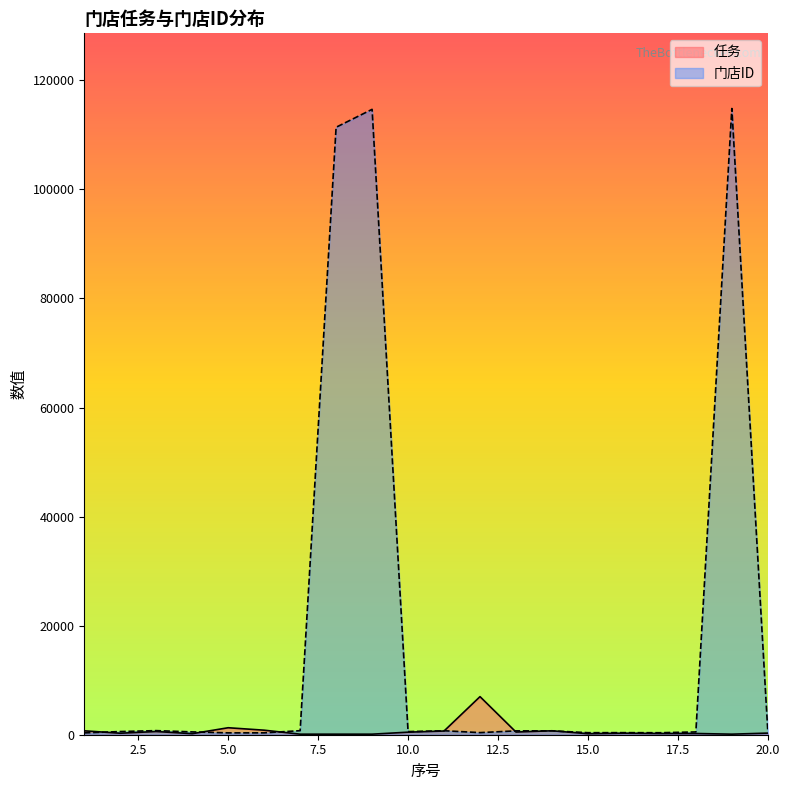

Reading left to right, extract all data points from this chart.

任务: 1=714	2=274	3=588	4=191	5=1280	6=831	7=100	8=100	9=100	10=468	11=678	12=6984	13=493	14=723	15=185	16=280	17=221	18=224	19=100	20=297
门店ID: 1=337	2=582	3=750	4=517	5=341	6=343	7=742	8=111400	9=114685	10=571	11=730	12=385	13=707	14=712	15=373	16=379	17=365	18=511	19=114844	20=581